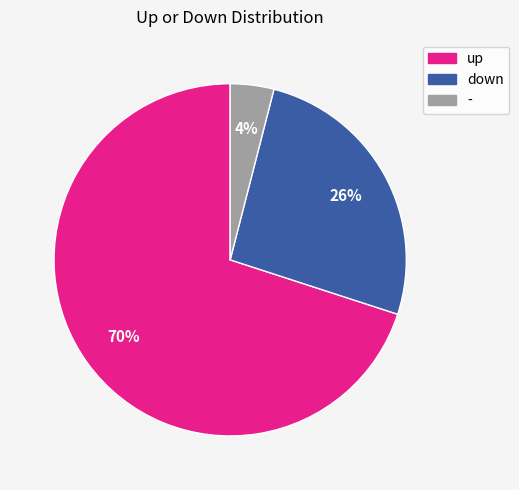

Between down and -, which is larger?

down